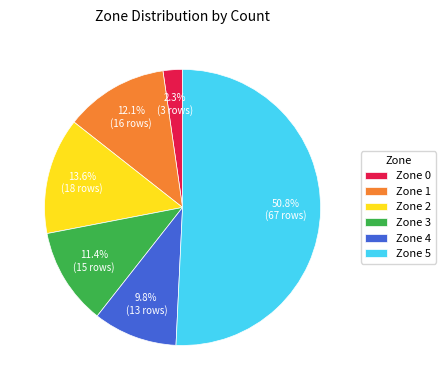

To the nearest percent, what is the average slice percentage?

17%